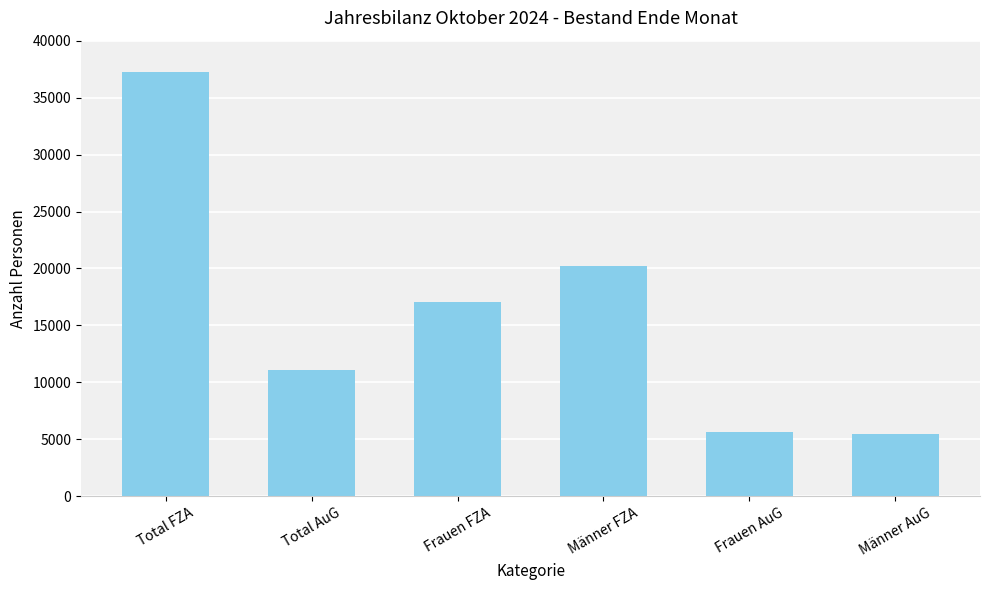

How many series are shown in this chart?

1